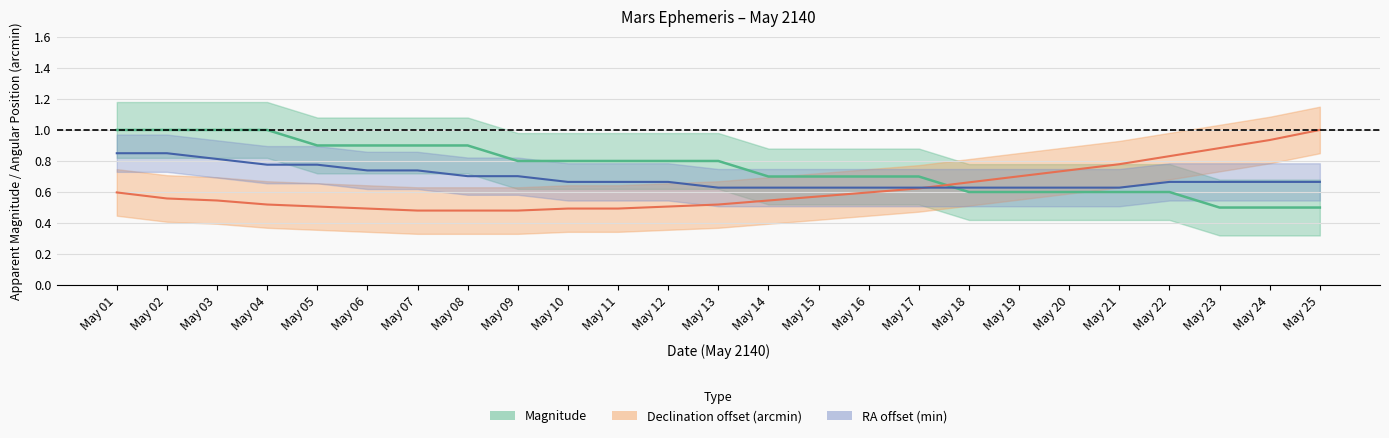

What is the approximate value of magnitude at May 18?

0.6